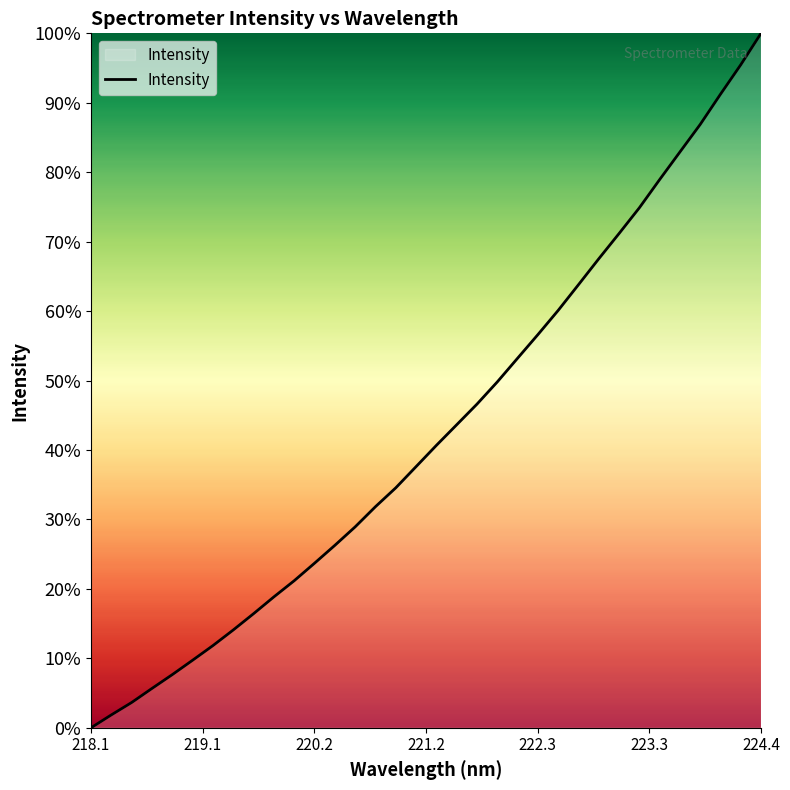

What is the maximum value shown in the chart?

100.0